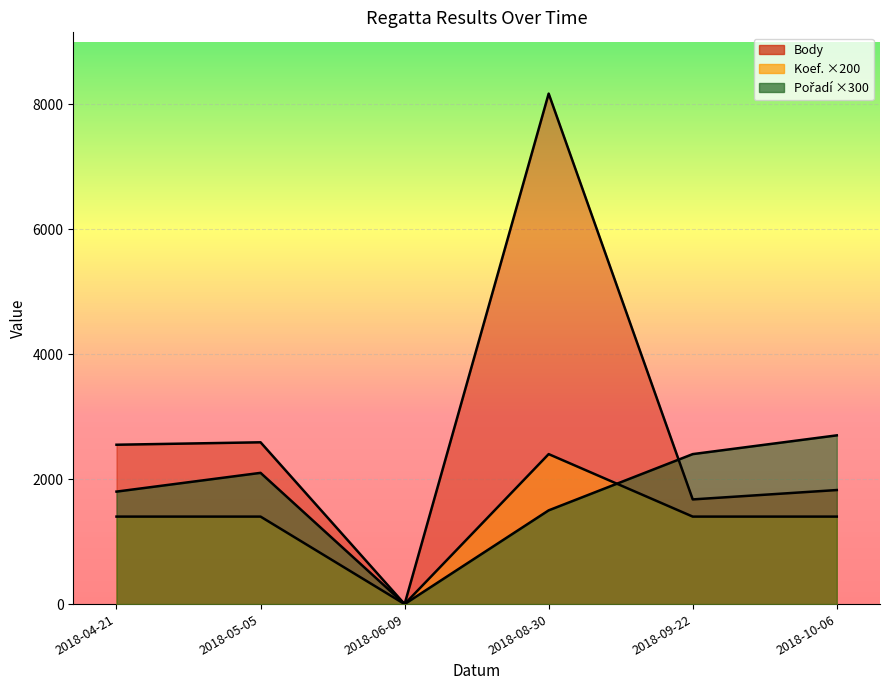

Where do Pořadí and Body first cross each other?

2018-08-30 and 2018-09-22